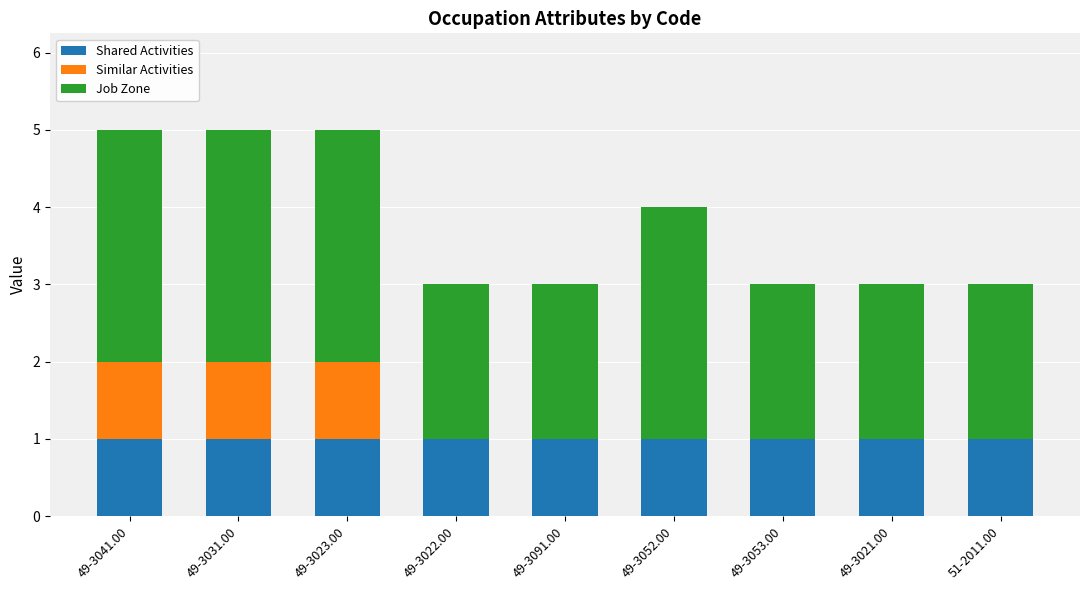

What is the total value across all series at 49-3052.00?

4